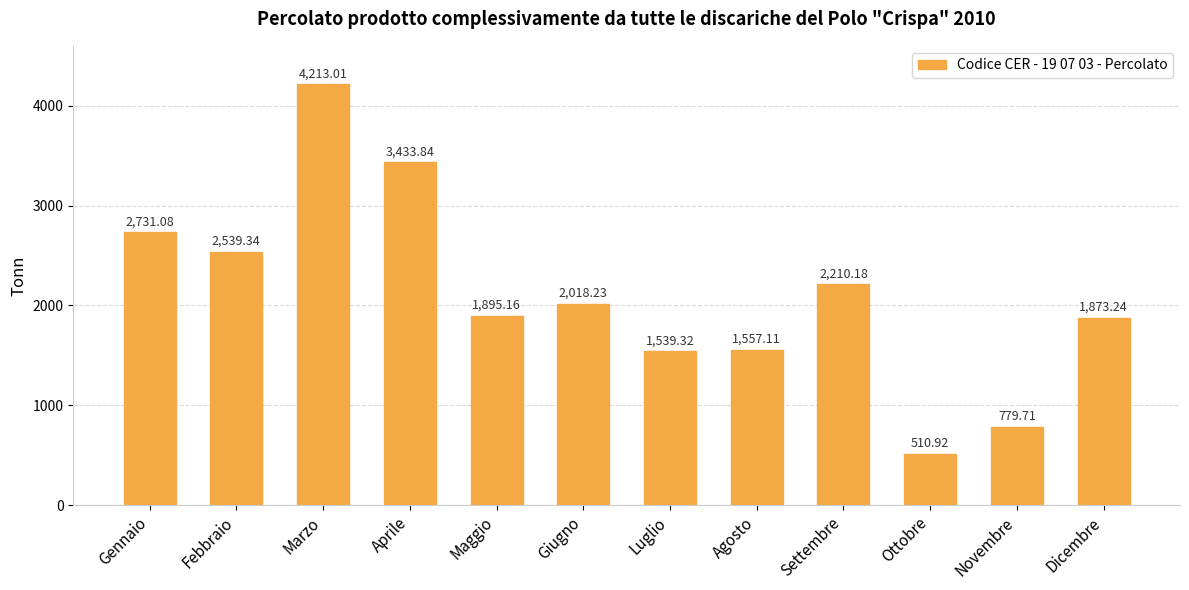

Where does the data first go above 2018?

Gennaio